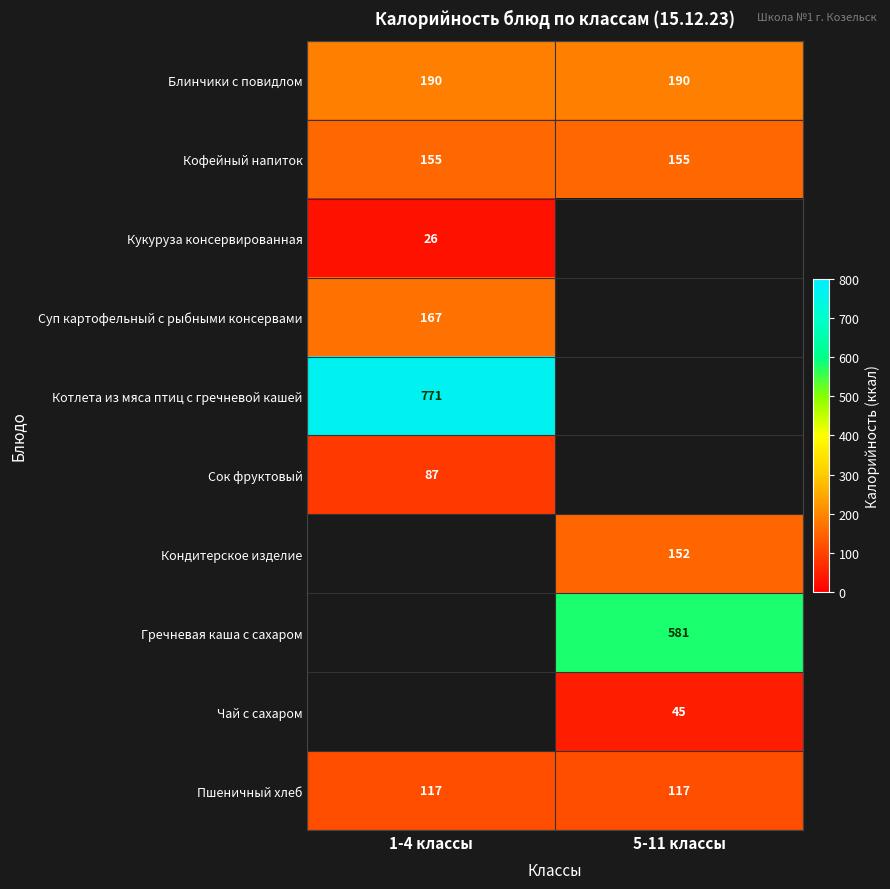

True or false: Кофейный напиток has a value of 155 at 1-4 классы.

True